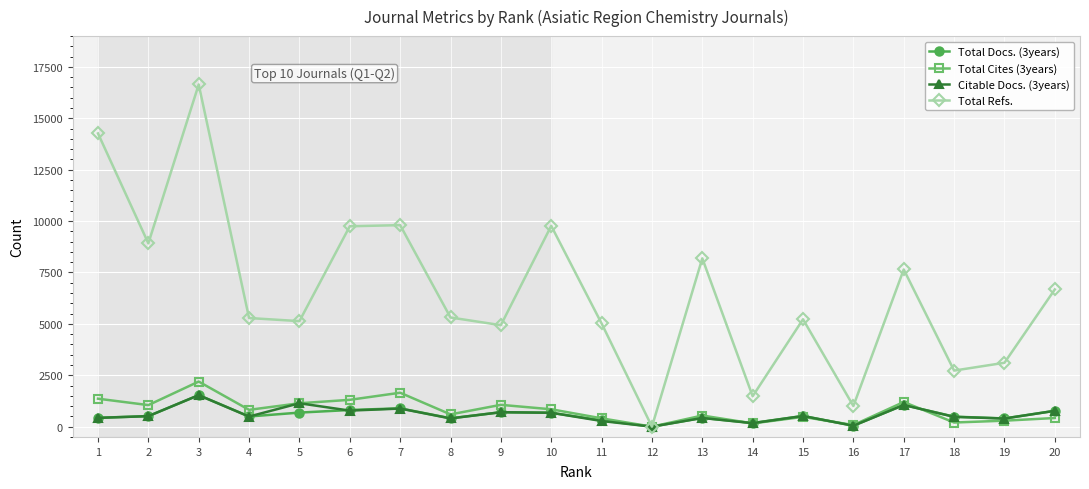

Which series ends up on top after the final intersection of Citable Docs. (3years) and Total Cites (3years)?

Citable Docs. (3years)